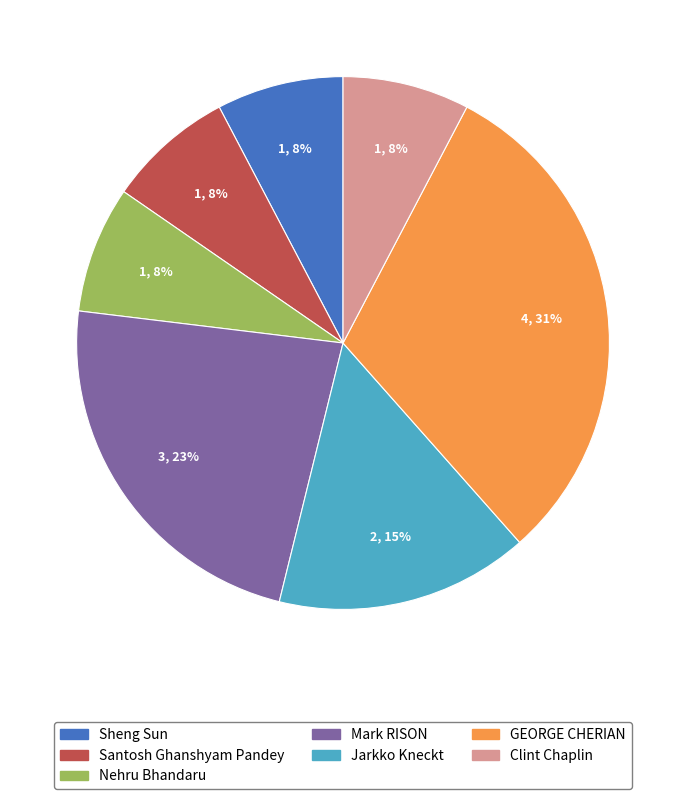

Do Clint Chaplin and Santosh Ghanshyam Pandey together represent more than half of the pie?

No